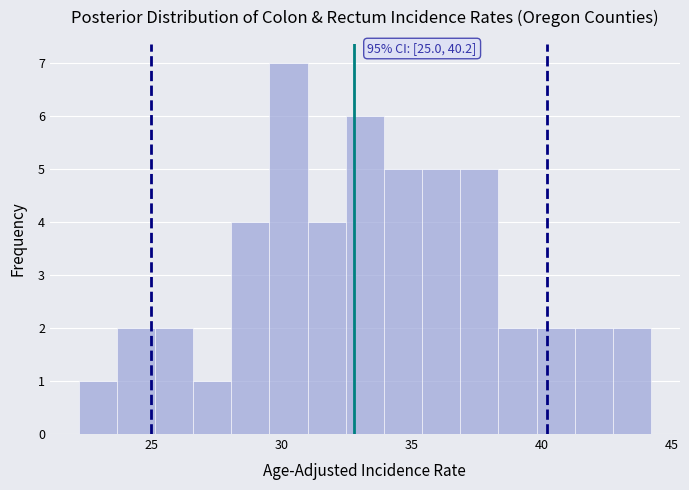

Read against the x-axis, roughly where is the centre of the tallest bar?

30.5